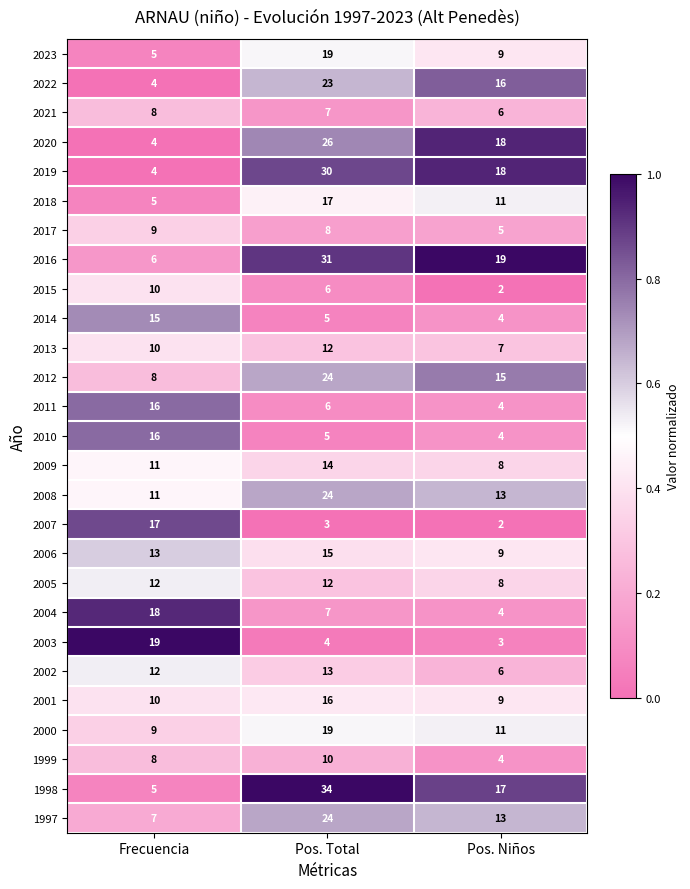

The value of 2023 at Pos. Niños is 4. True or false?

False